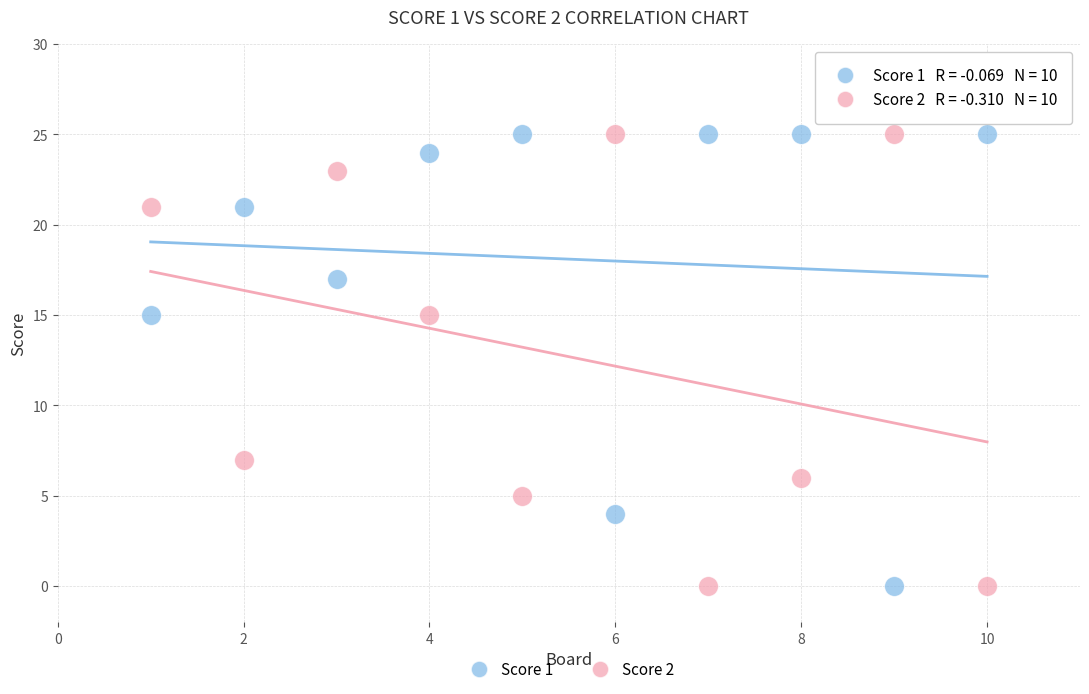

Across all data points, what is the range of Y values (max minus min)?

25